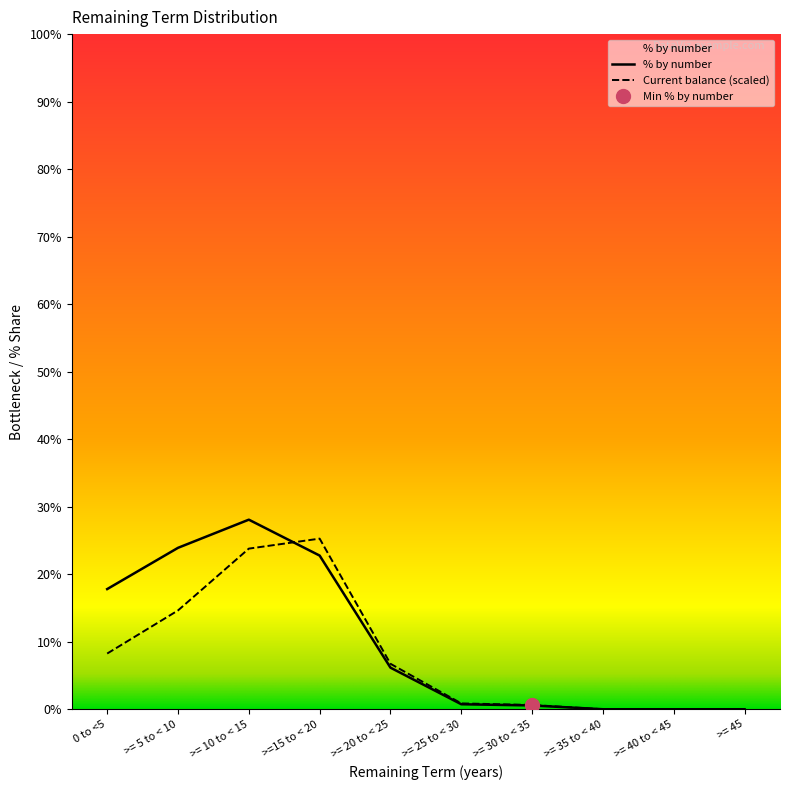

Is the value of Current balance (£) at >= 30 to < 35 greater than the value of Number of accounts at >= 5 to < 10?

No